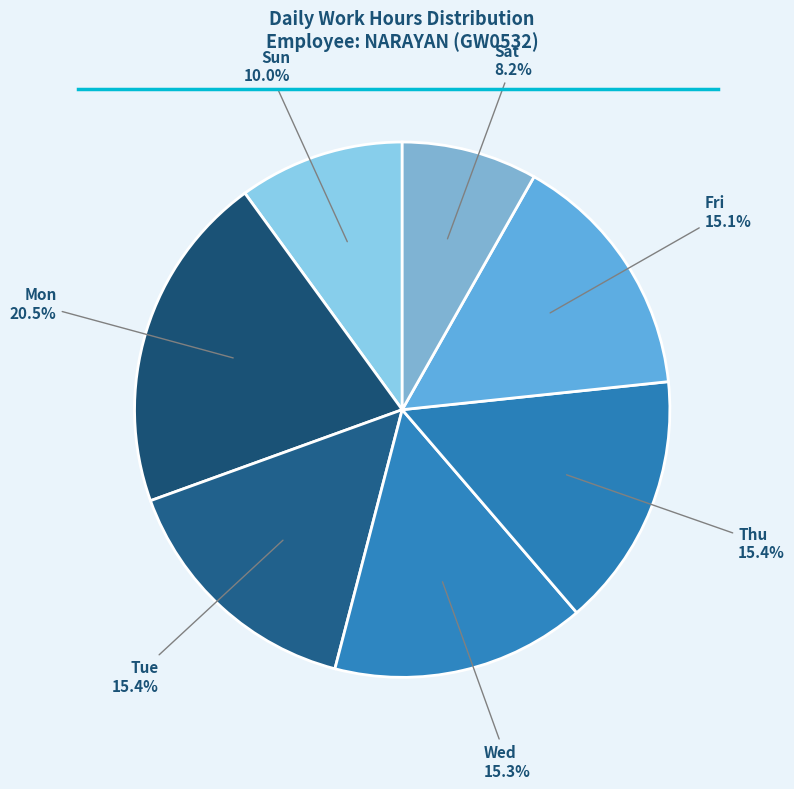

Approximately how many times larger is the value at Mon compared to Sat?

2.5